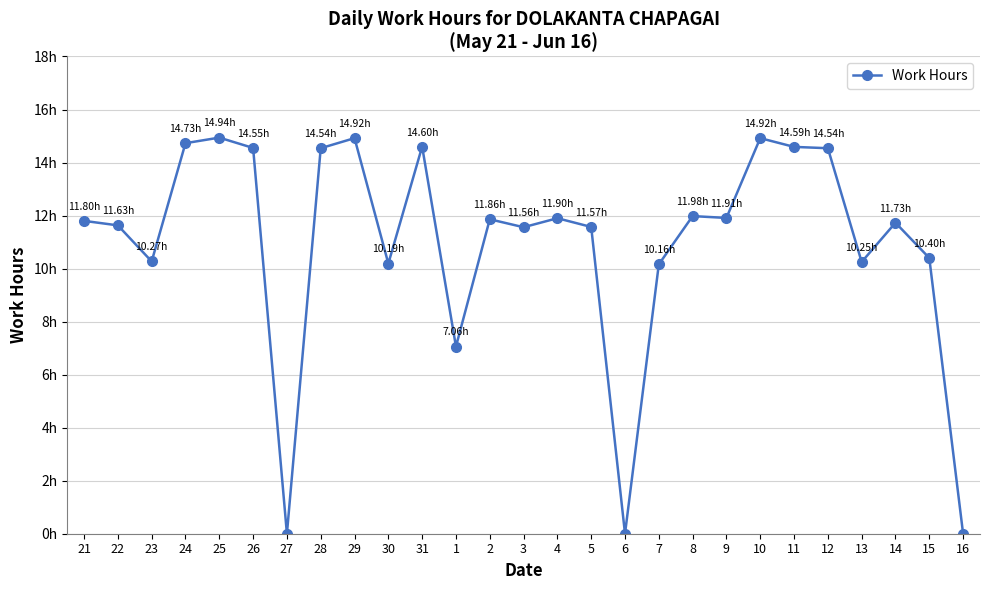

Is this an area chart (filled region under the line)?

No